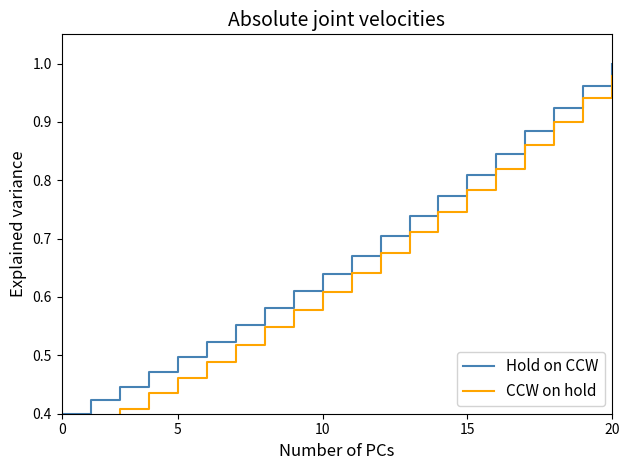

The value of Hold on CCW at 0 is 0.4. True or false?

True